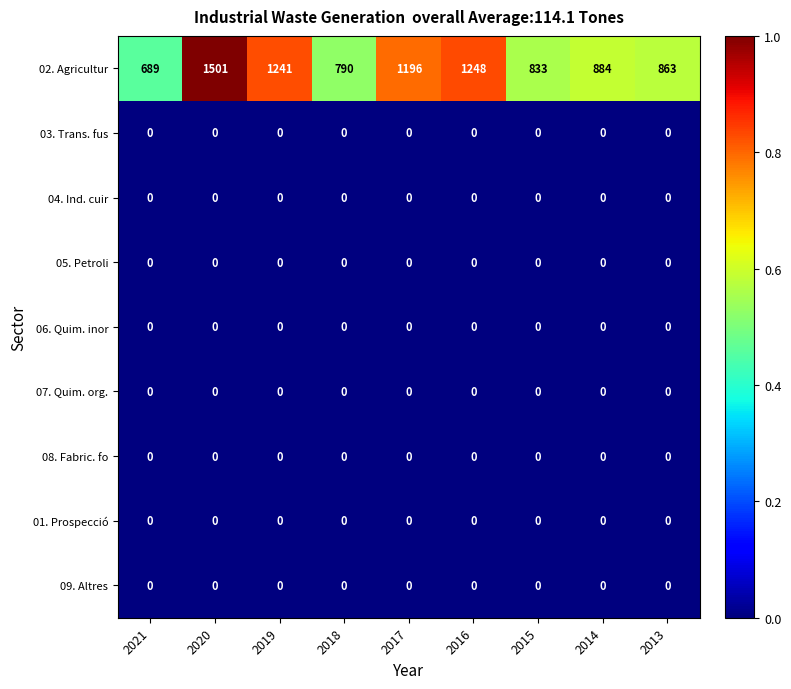

The 01. Prospecció series shows 0 at 2018. True or false?

True